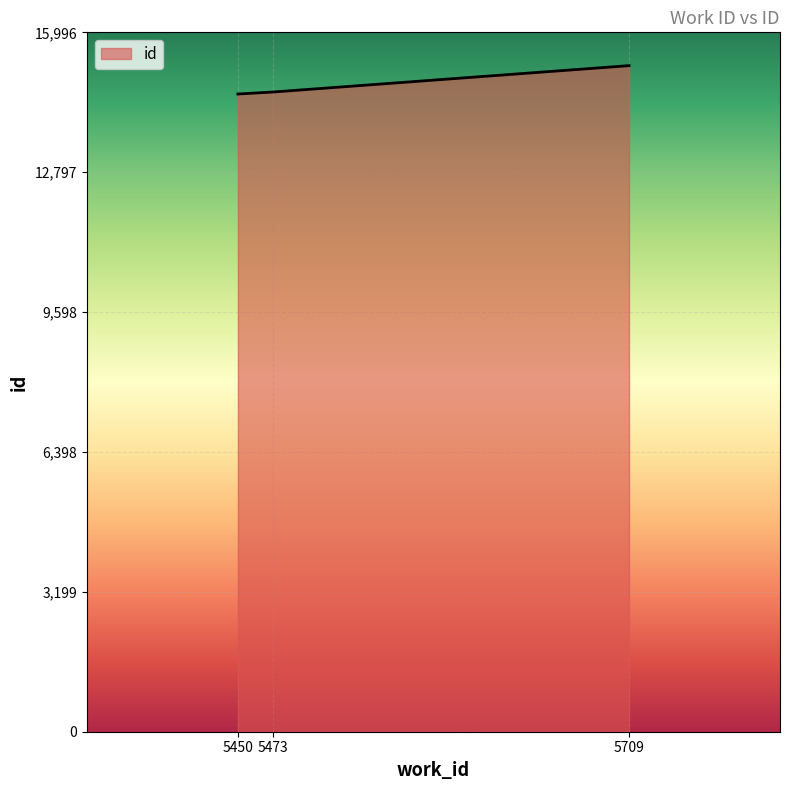

The value at 5450 is 21223. True or false?

False